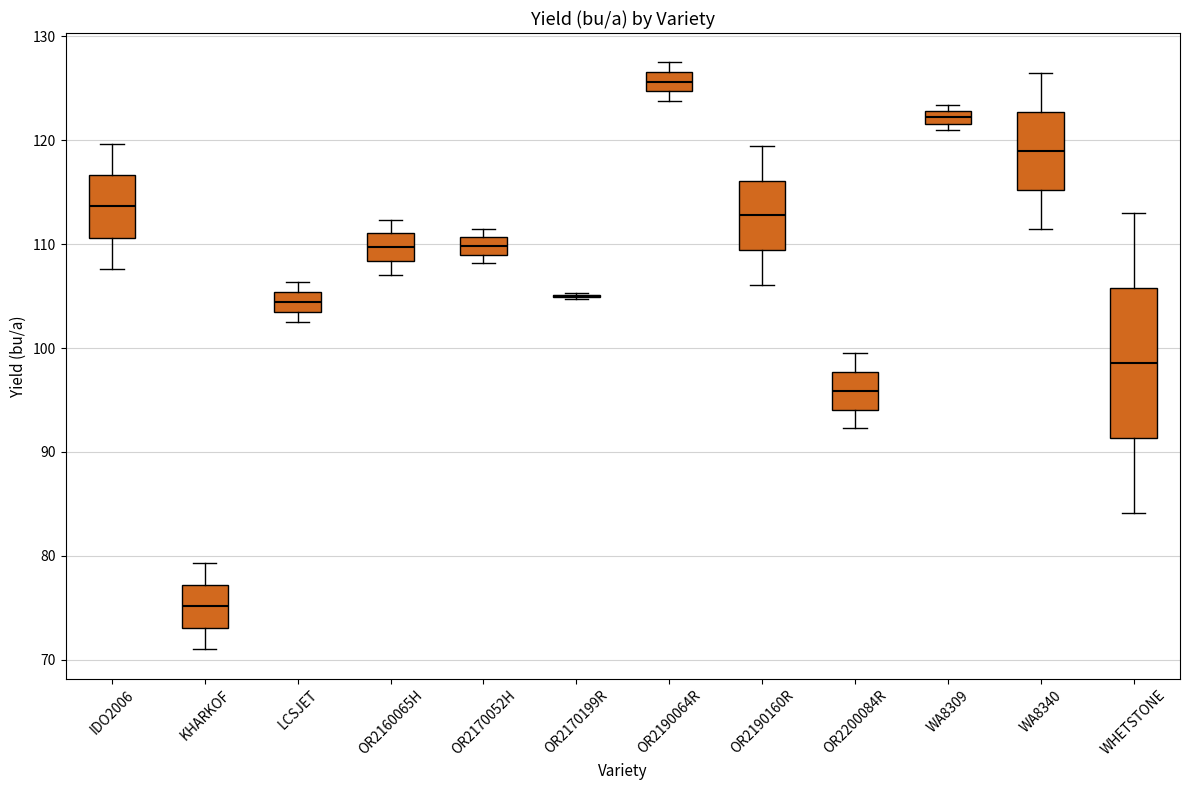

Where does the upper whisker of the box for KHARKOF end on the y-axis? The values are not printed on the chart, so give them approximately, as read against the axis.

79